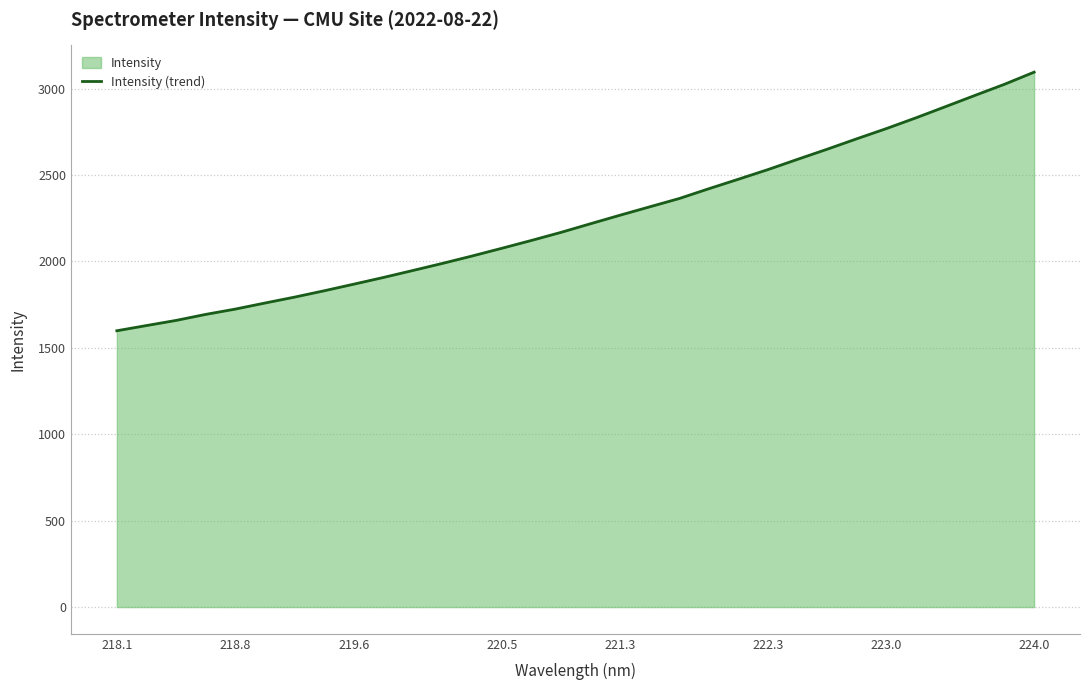

Which label corresponds to the largest value in the chart?

224.0